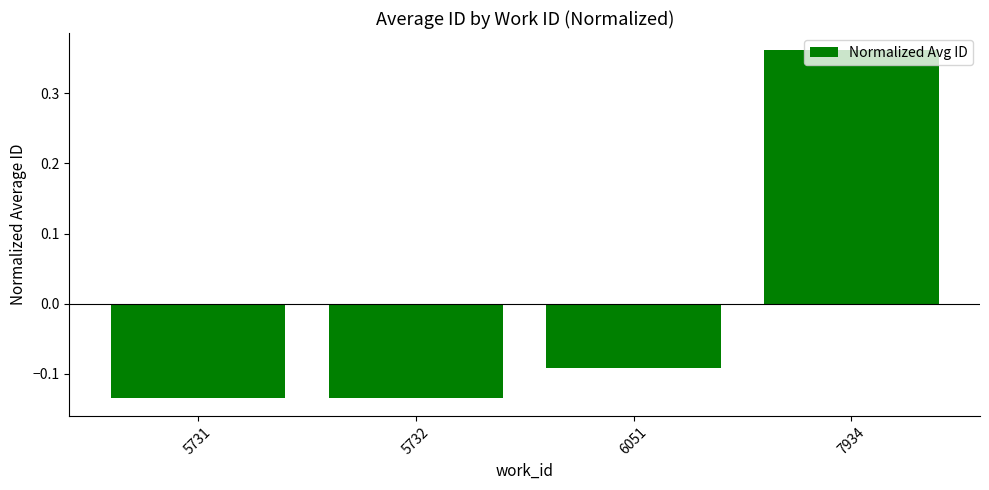

How many data points are less than 0?

3